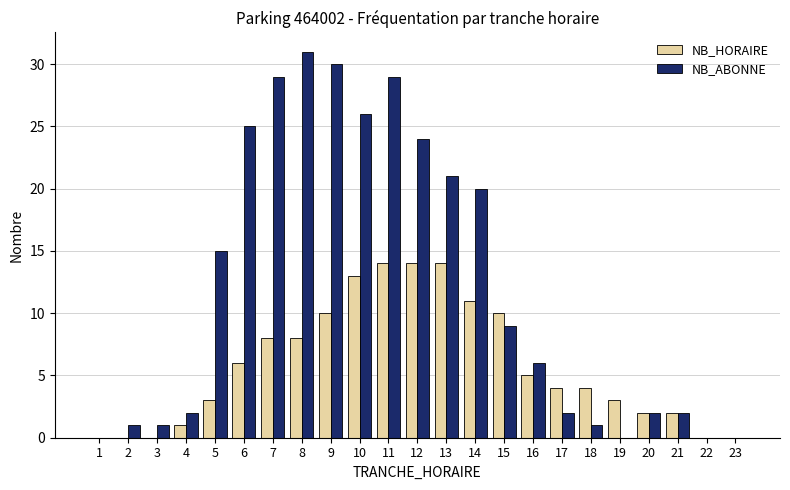

At which label is NB_ABONNE closest to 15?

5